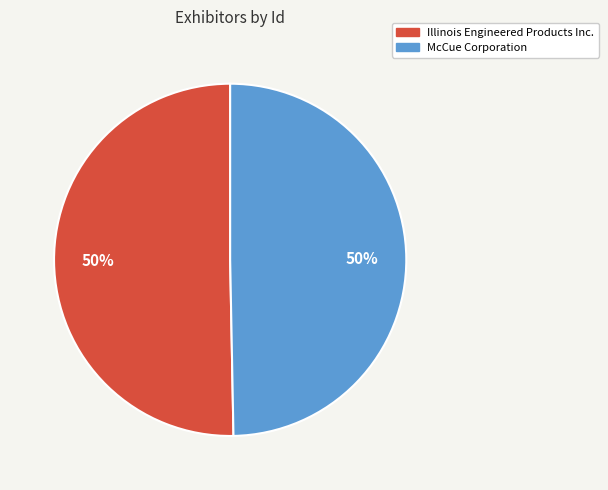

Is it true that Illinois Engineered Products Inc. is 39% of the pie?

False